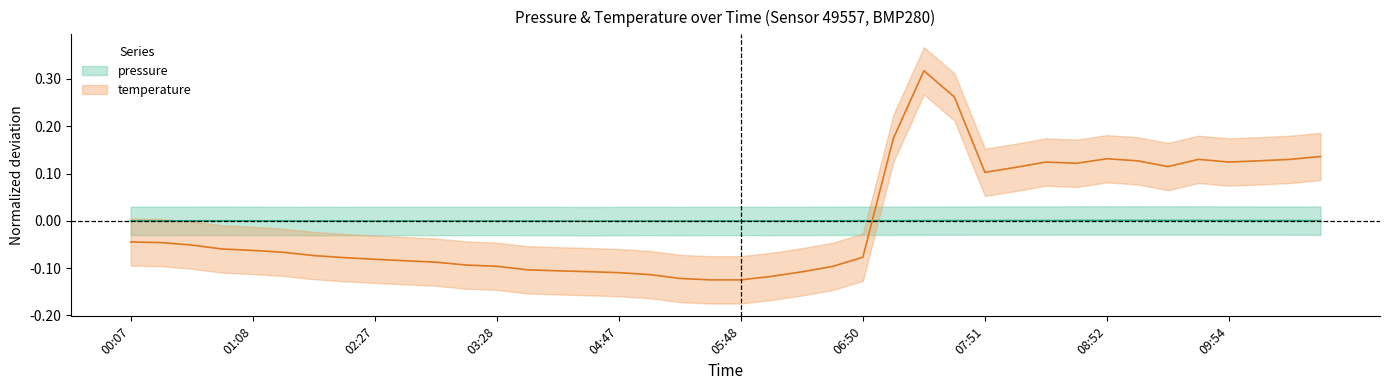

Is this an area chart (filled region under the line)?

No